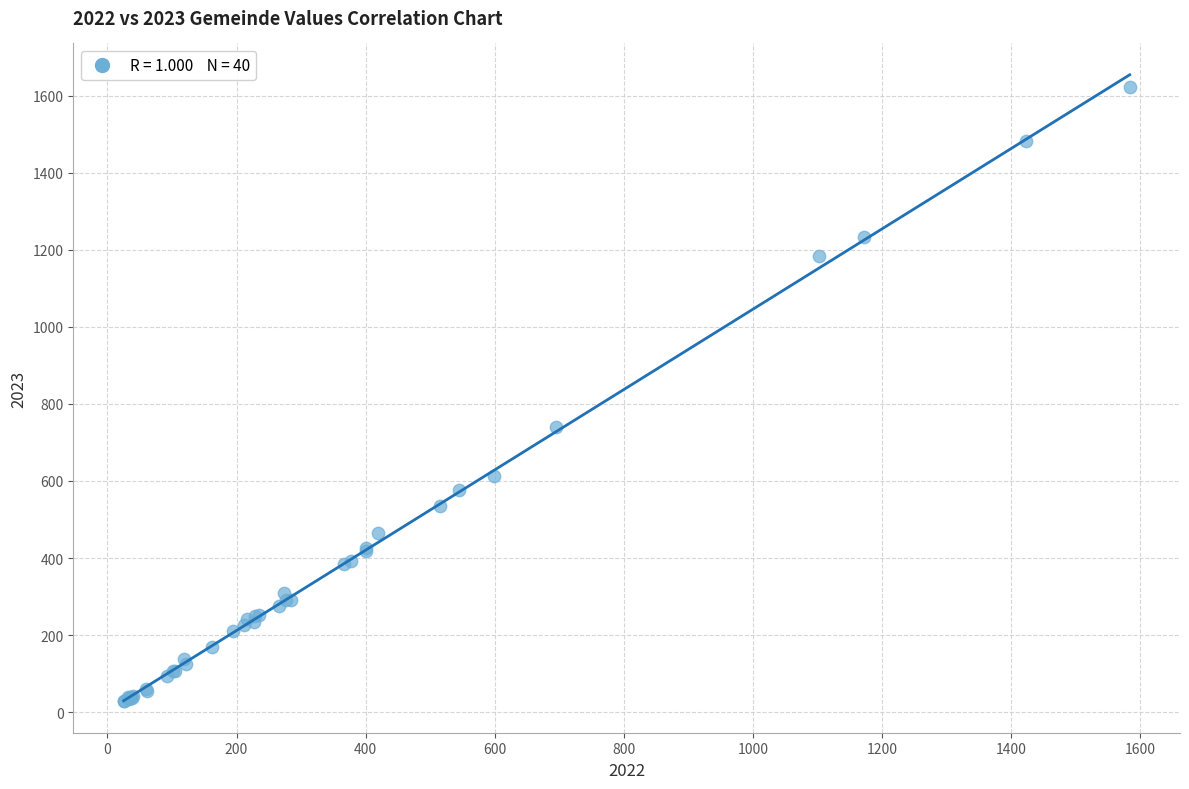

What Y value in the scatter plot is closest to 825?

741